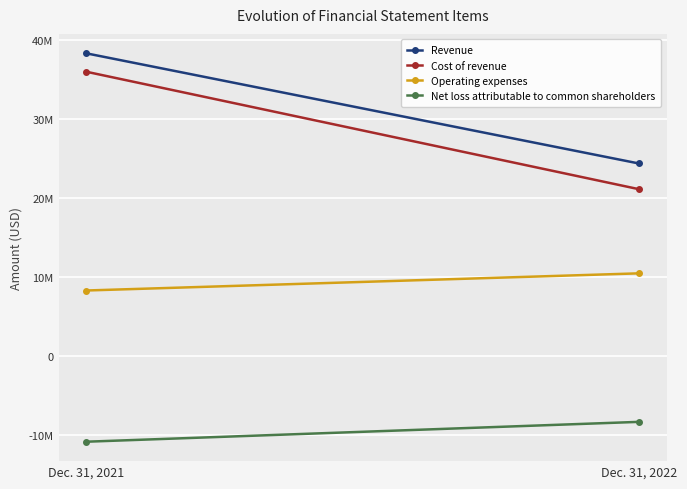

Which category has the lowest value across all series?

Dec. 31, 2021